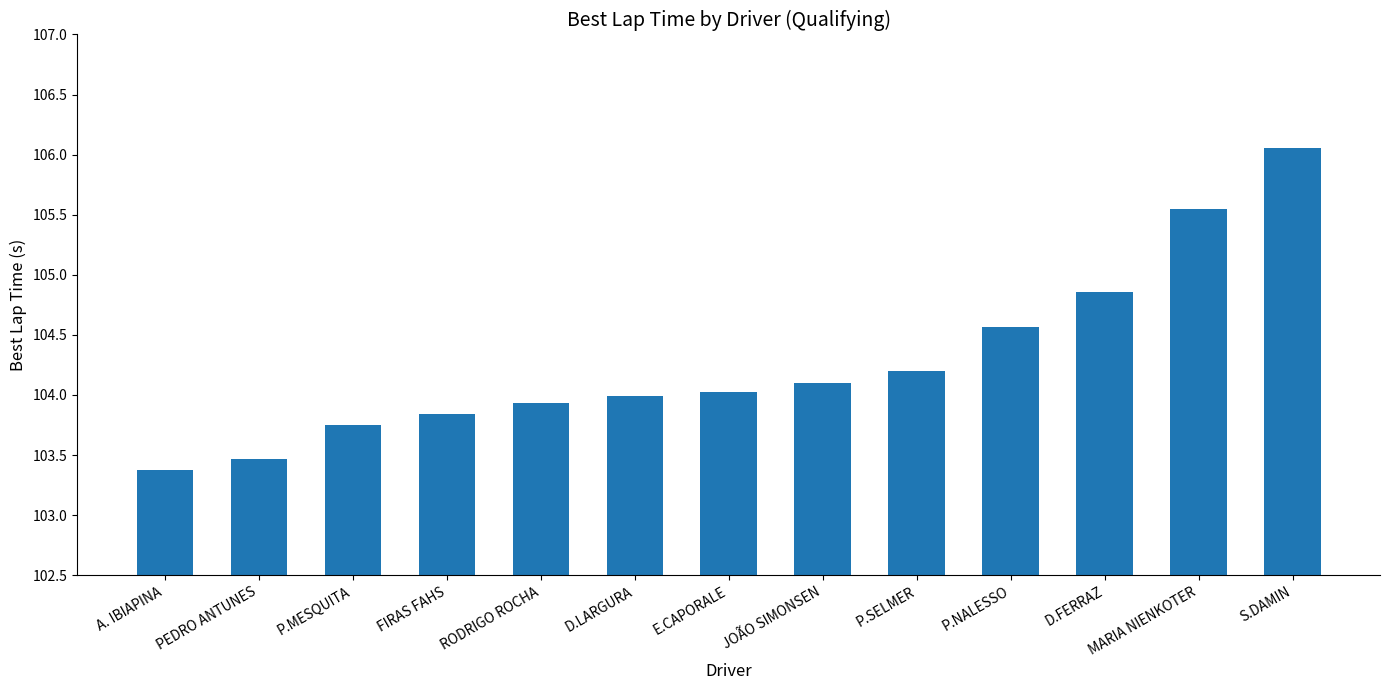

What is the approximate value at FIRAS FAHS?

103.8